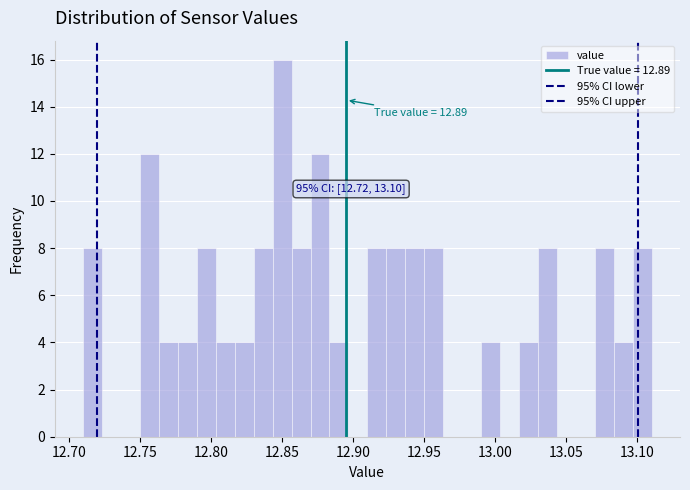

Read against the x-axis, roughly where is the centre of the tallest bar?

12.850